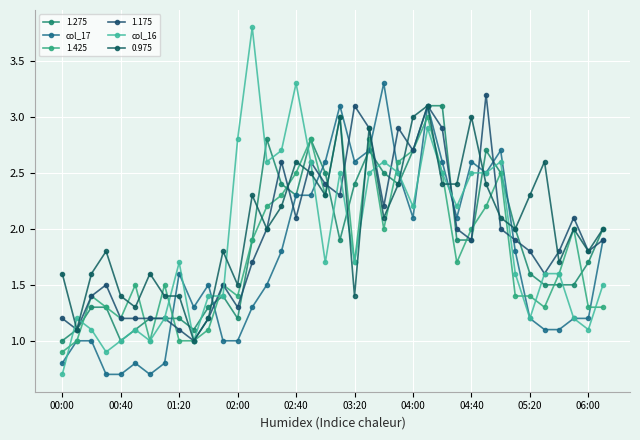

At how many categories does at least one series exceed 1?

38